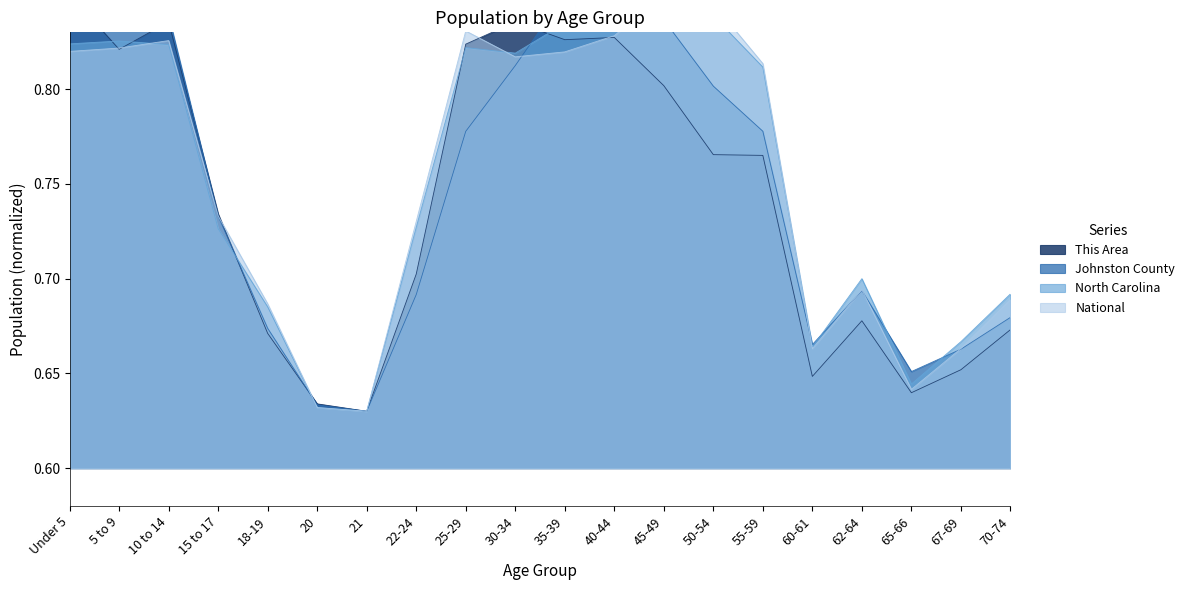

Which has a higher value, 18-19 or 62-64?

62-64